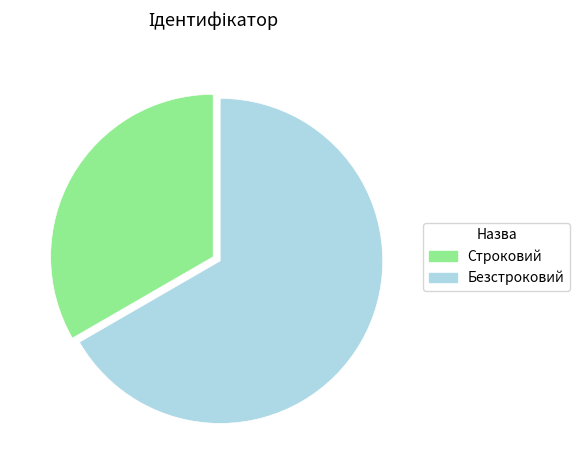

Rank the categories by value from lowest to highest.

Строковий, Безстроковий